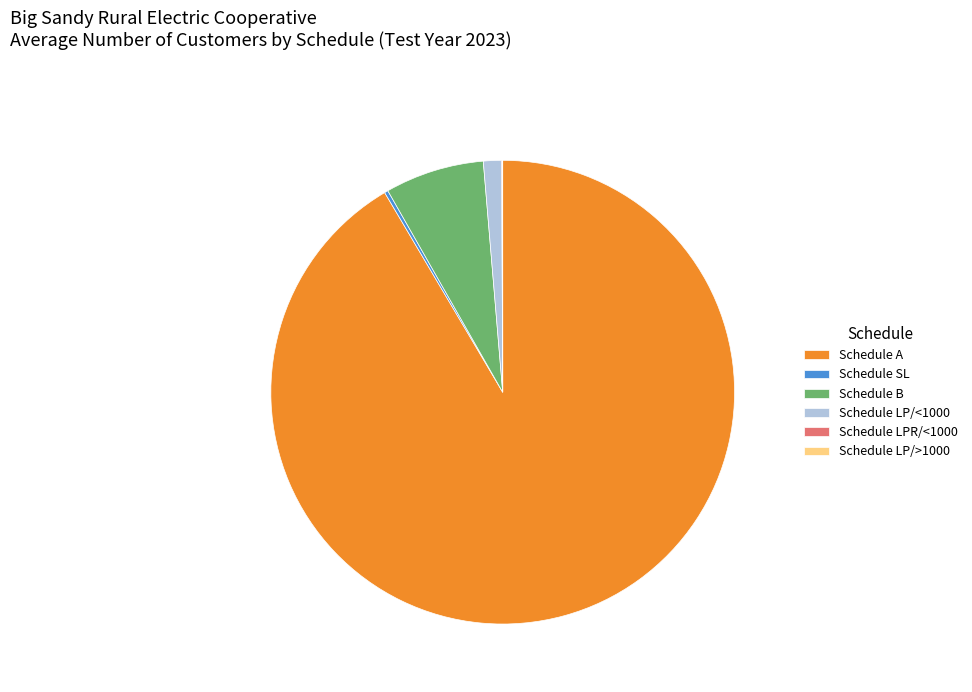

Which slice is the largest?

Schedule A